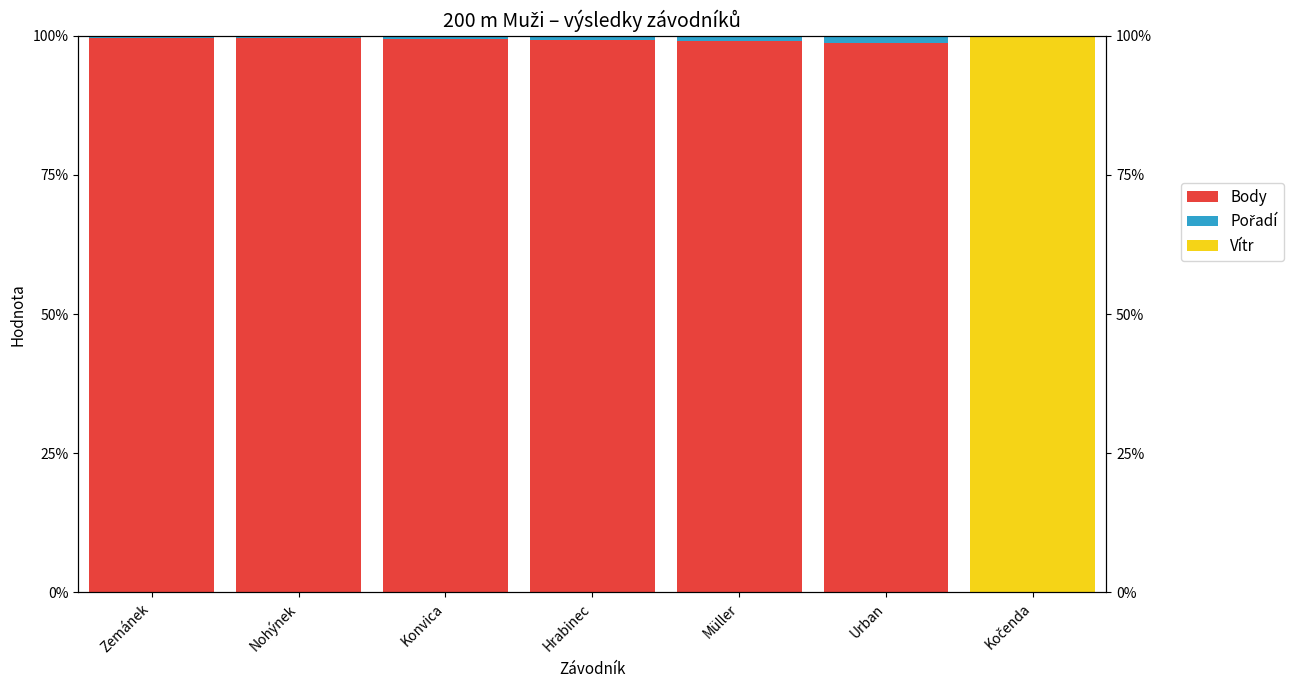

How many values in the Body series are below 99?

2